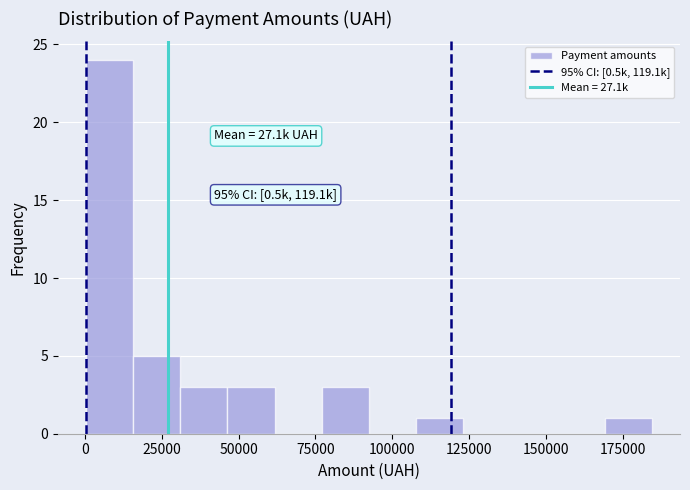

Read against the x-axis, roughly where is the centre of the tallest bar?

10000